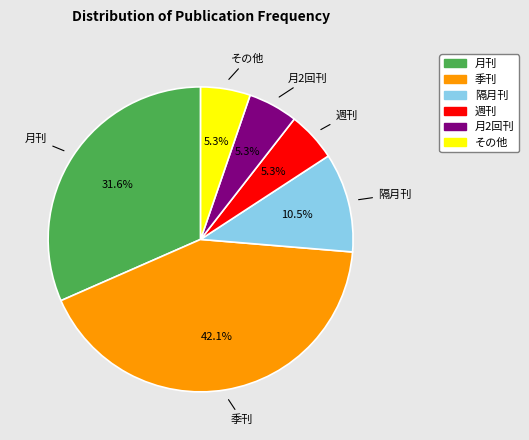

Is 季刊 the majority of the pie?

No